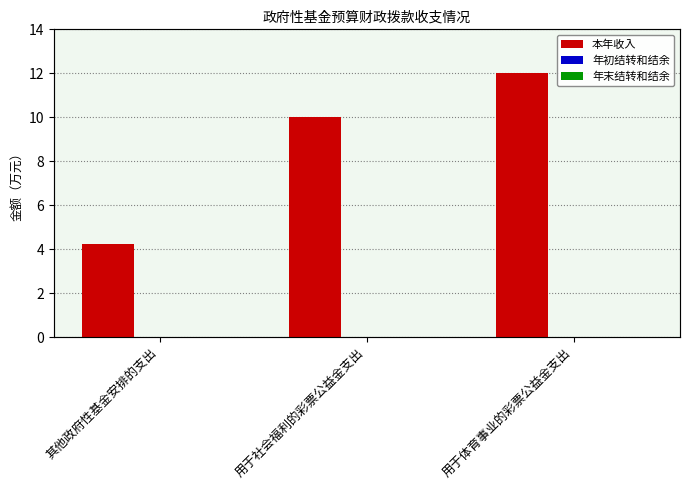

Rank the categories by 年末结转和结余 value from highest to lowest.

其他政府性基金安排的支出, 用于社会福利的彩票公益金支出, 用于体育事业的彩票公益金支出